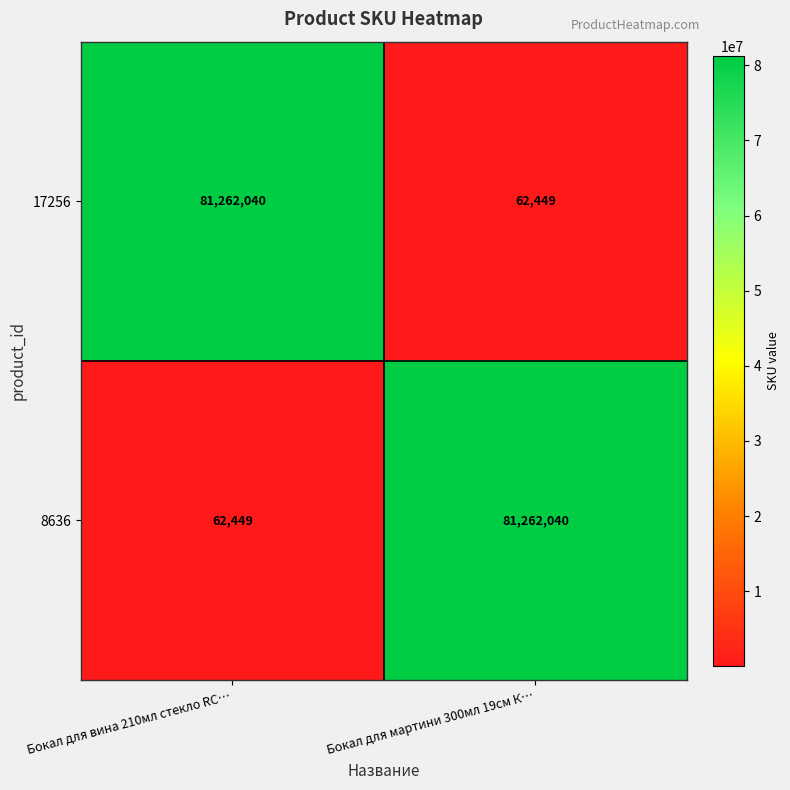

What is the difference between the 17256 values at Бокал для вина 210мл стекло RC… and Бокал для мартини 300мл 19см К…?

81199591